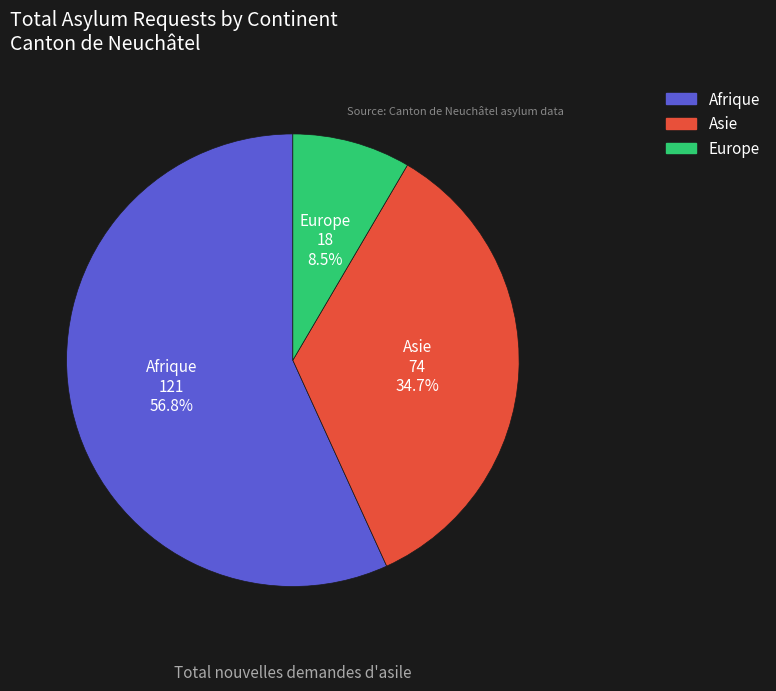

The Europe slice represents 1% of the pie. True or false?

False